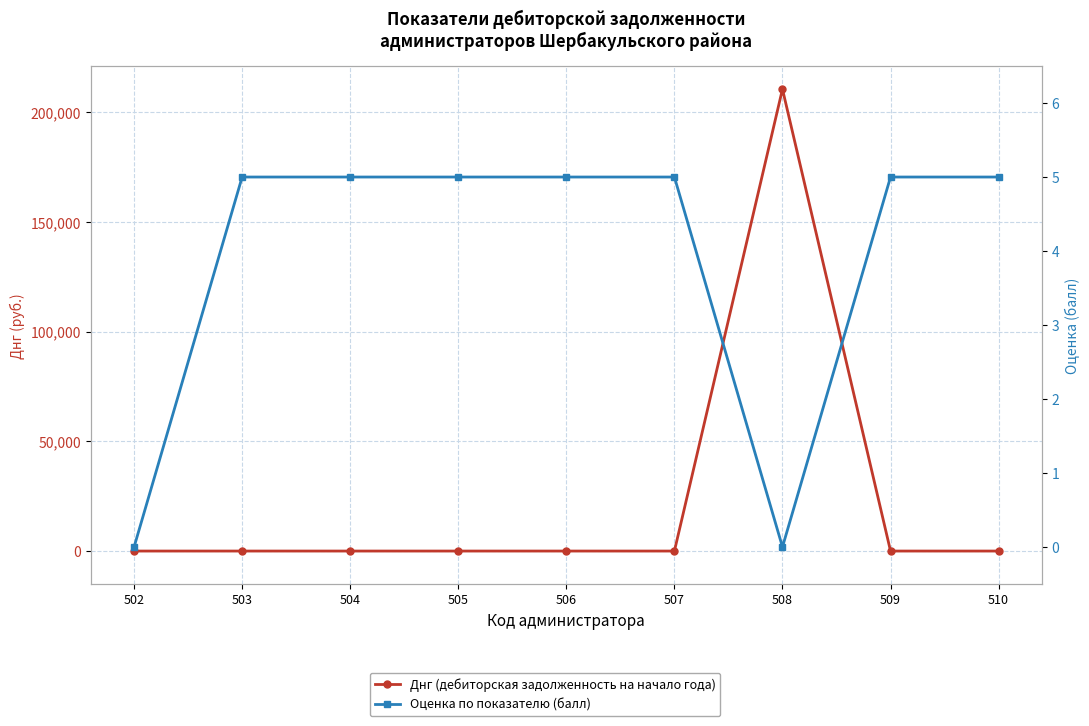

List the labels in order of Оценка по показателю (балл) value, largest first.

503, 504, 505, 506, 507, 509, 510, 502, 508